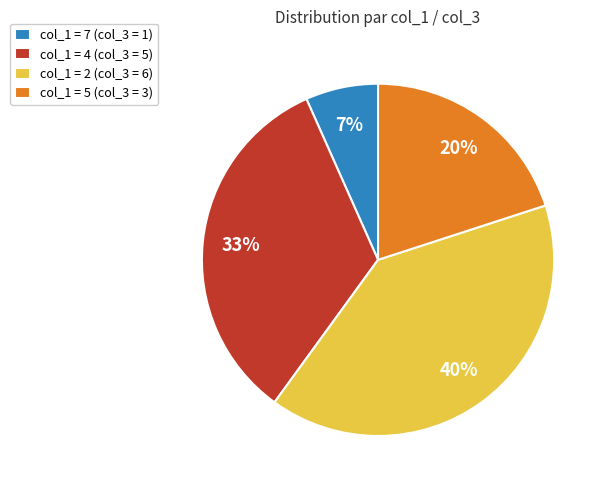

Do col_1 = 4 (col_3 = 5) and col_1 = 5 (col_3 = 3) together represent more than half of the pie?

Yes